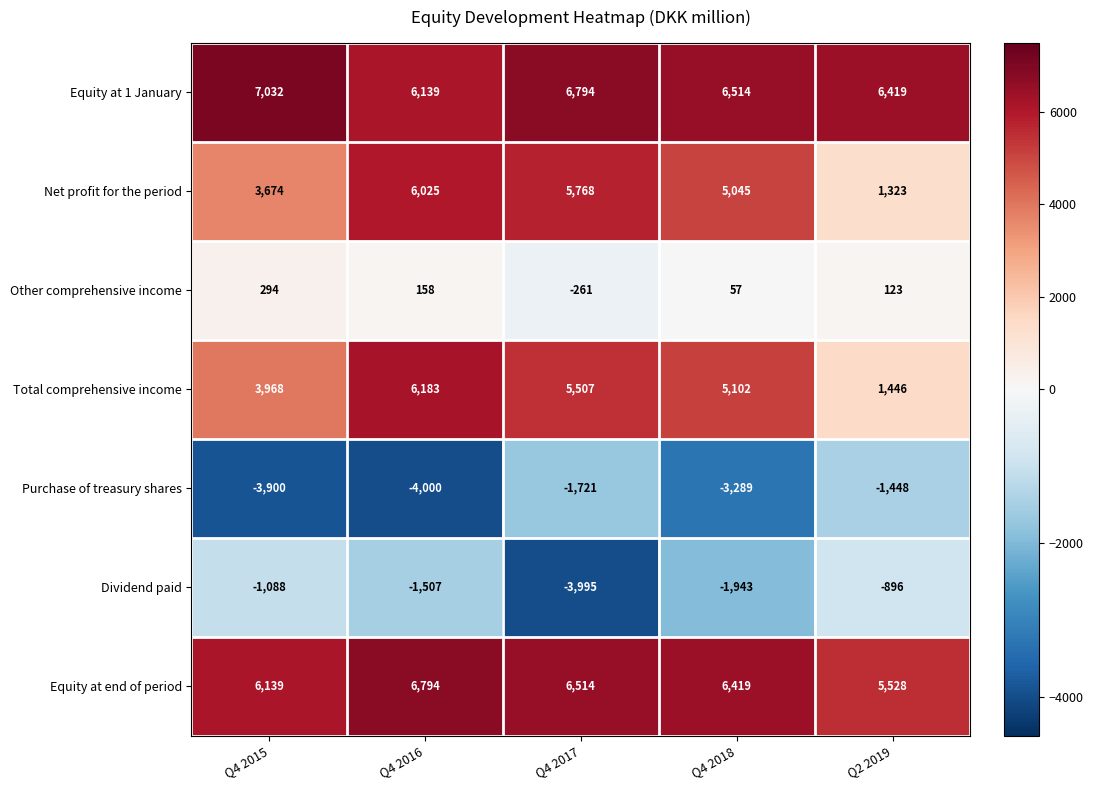

Which category has the highest value across all series?

Q4 2015